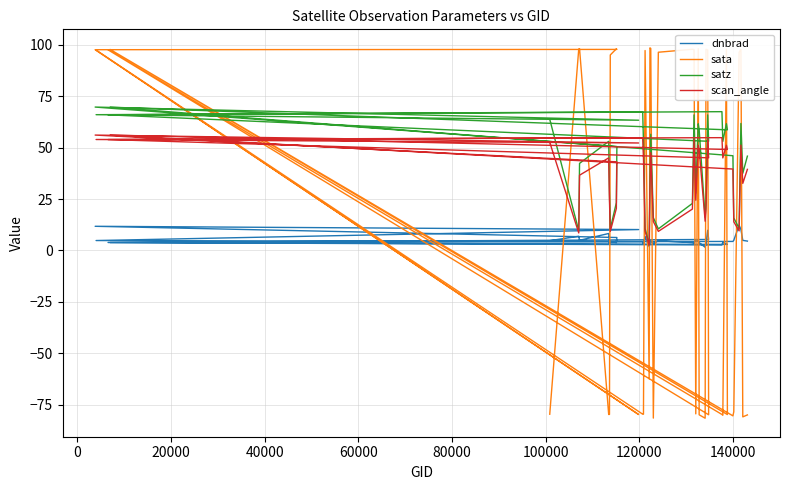

What is the average value of the satz series?

43.0